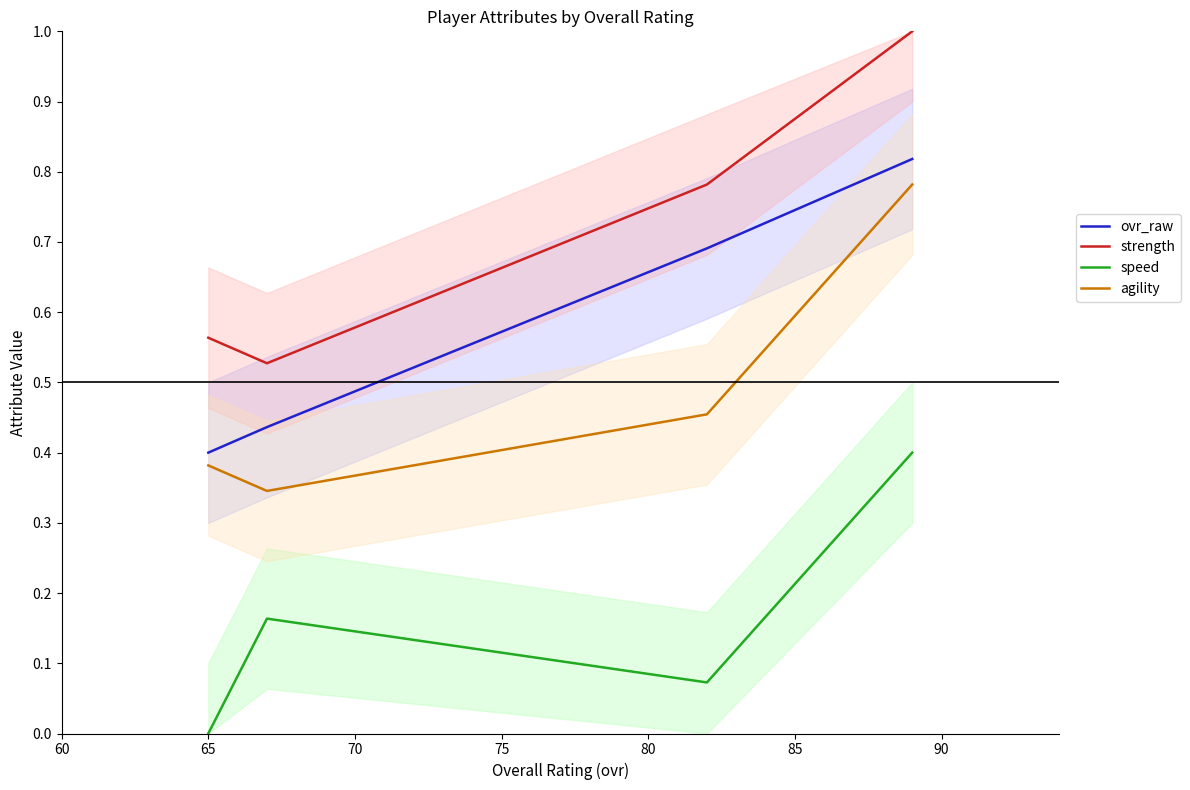

True or false: strength and agility cross at least once.

False